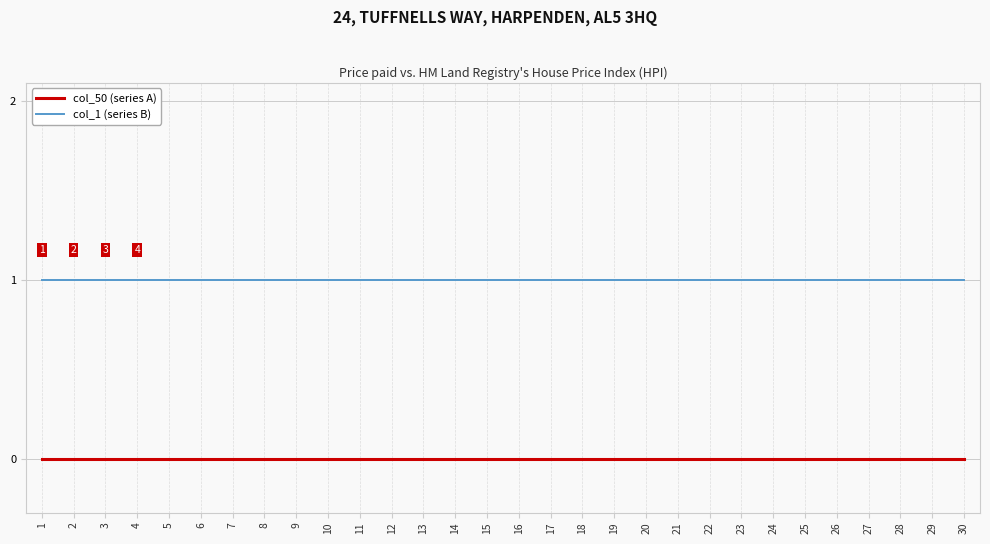

Reading right to left, extract all data points from this chart.

col_50 (series A): 30=0	29=0	28=0	27=0	26=0	25=0	24=0	23=0	22=0	21=0	20=0	19=0	18=0	17=0	16=0	15=0	14=0	13=0	12=0	11=0	10=0	9=0	8=0	7=0	6=0	5=0	4=0	3=0	2=0	1=0
col_1 (series B): 30=1	29=1	28=1	27=1	26=1	25=1	24=1	23=1	22=1	21=1	20=1	19=1	18=1	17=1	16=1	15=1	14=1	13=1	12=1	11=1	10=1	9=1	8=1	7=1	6=1	5=1	4=1	3=1	2=1	1=1